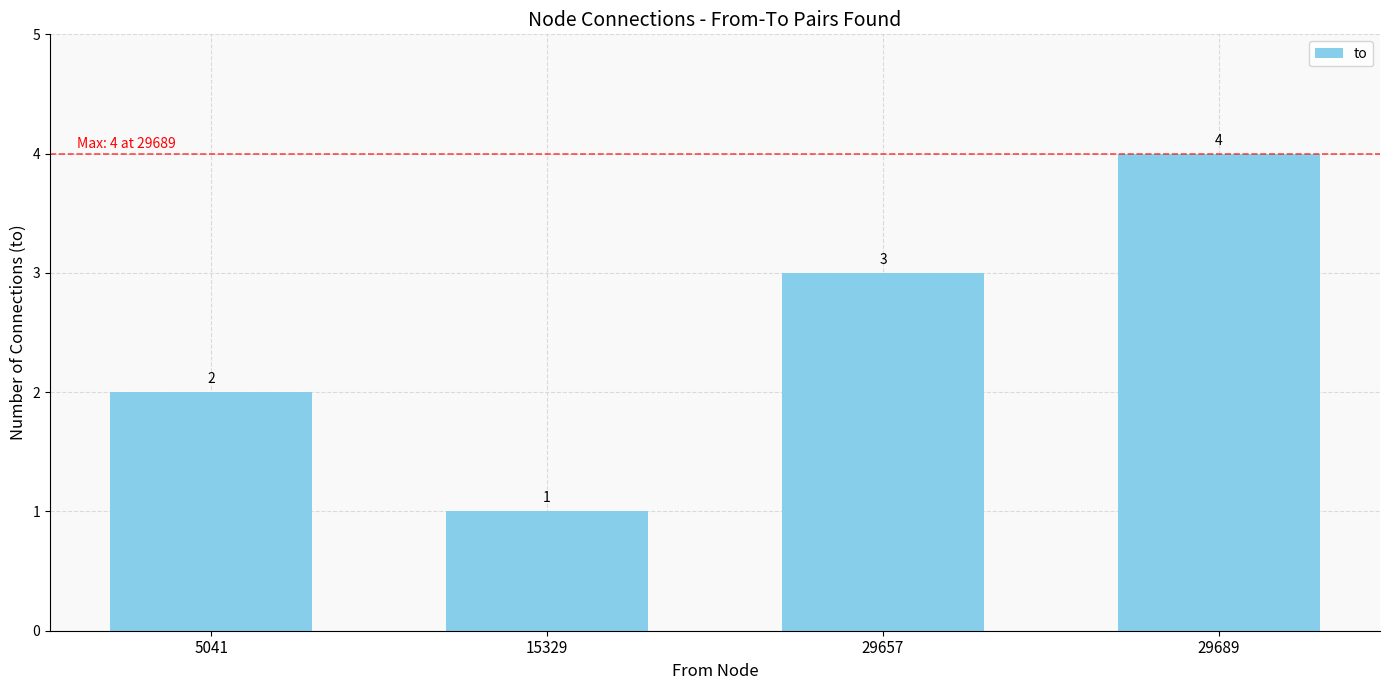

Reading right to left, list all the values displayed in this chart.

29689=4	29657=3	15329=1	5041=2